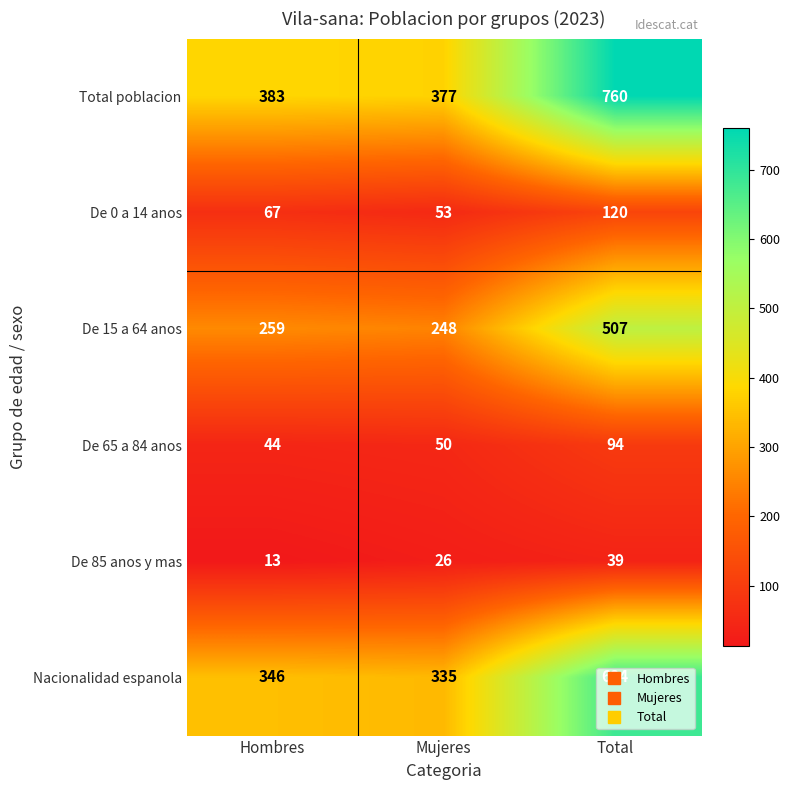

At which label is De 0 a 14 anos closest to 86?

Hombres